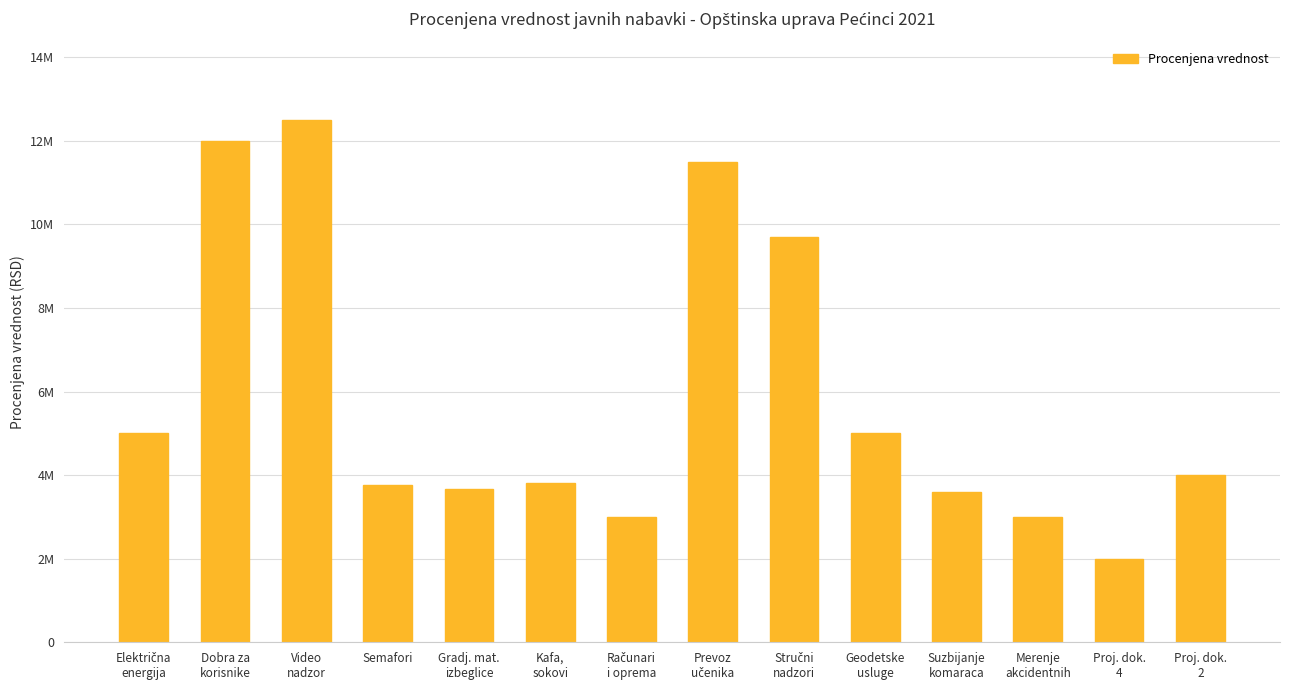

Does the chart contain any negative values?

No